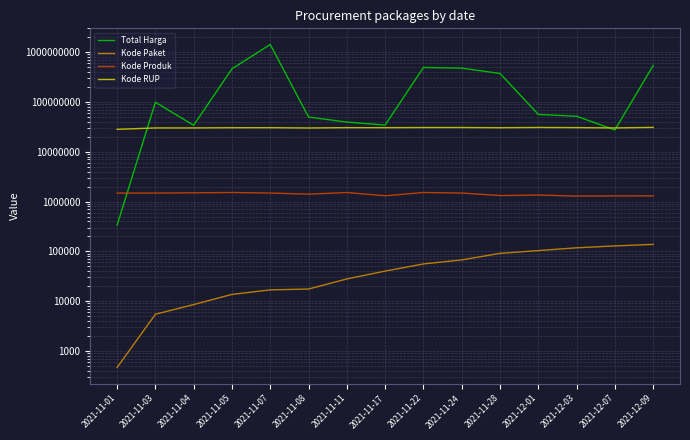

At which label does Kode Produk first exceed 1477921?

2021-11-01